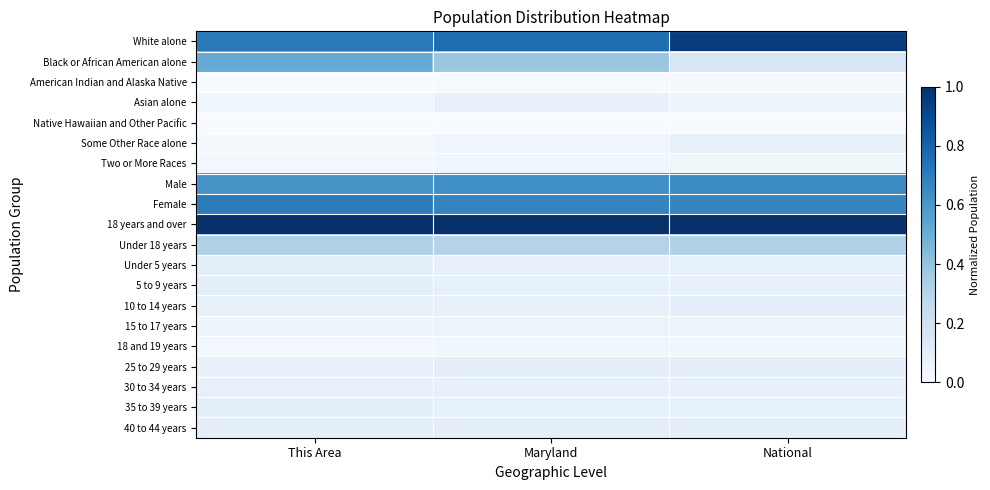

Reading left to right, list all the values displayed in this chart.

White alone: This Area=0.7	Maryland=0.8	National=1.0
Black or African American alone: This Area=0.5	Maryland=0.4	National=0.2
American Indian and Alaska Native: This Area=0.0	Maryland=0.0	National=0.0
Asian alone: This Area=0.0	Maryland=0.1	National=0.1
Native Hawaiian and Other Pacific: This Area=0.0	Maryland=0.0	National=0.0
Some Other Race alone: This Area=0.0	Maryland=0.0	National=0.1
Two or More Races: This Area=0.0	Maryland=0.0	National=0.0
Male: This Area=0.6	Maryland=0.6	National=0.6
Female: This Area=0.7	Maryland=0.7	National=0.7
18 years and over: This Area=1.0	Maryland=1.0	National=1.0
Under 18 years: This Area=0.3	Maryland=0.3	National=0.3
Under 5 years: This Area=0.1	Maryland=0.1	National=0.1
5 to 9 years: This Area=0.1	Maryland=0.1	National=0.1
10 to 14 years: This Area=0.1	Maryland=0.1	National=0.1
15 to 17 years: This Area=0.0	Maryland=0.1	National=0.1
18 and 19 years: This Area=0.0	Maryland=0.0	National=0.0
25 to 29 years: This Area=0.1	Maryland=0.1	National=0.1
30 to 34 years: This Area=0.1	Maryland=0.1	National=0.1
35 to 39 years: This Area=0.1	Maryland=0.1	National=0.1
40 to 44 years: This Area=0.1	Maryland=0.1	National=0.1